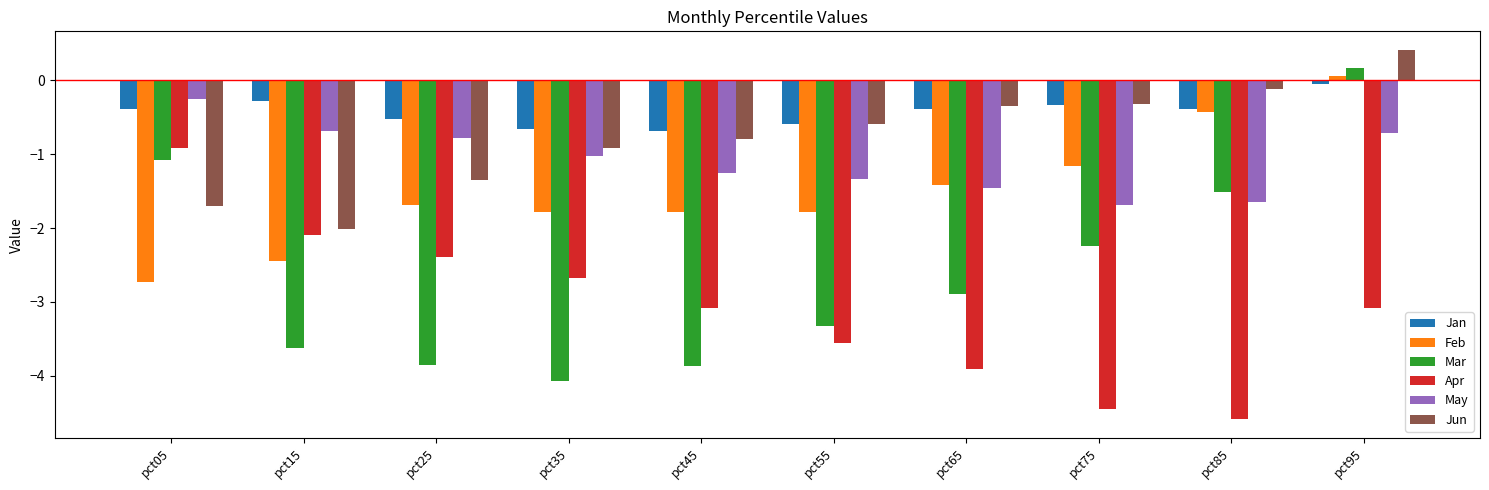

How many groups of bars are there?

10